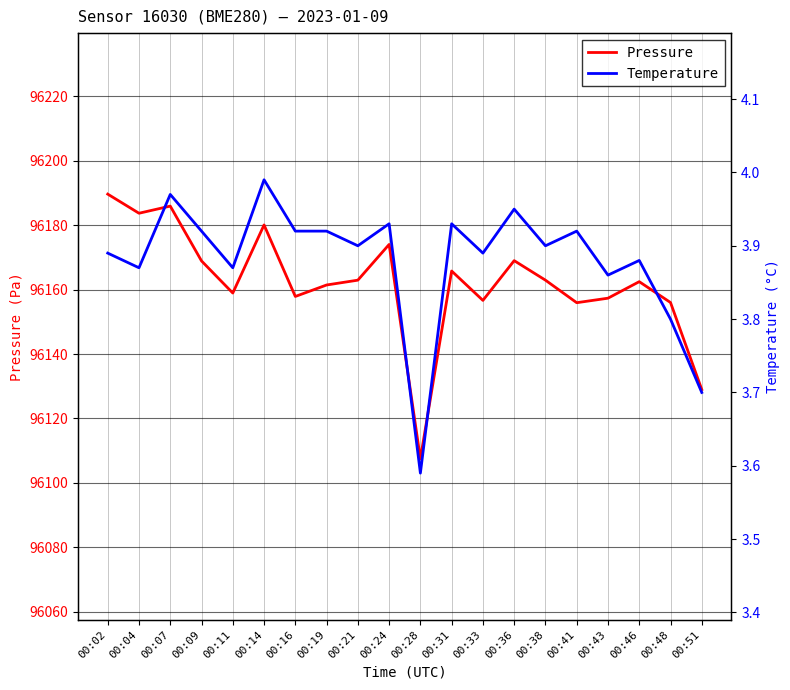

What is the value of the temperature point at the 18th from the left?

3.9